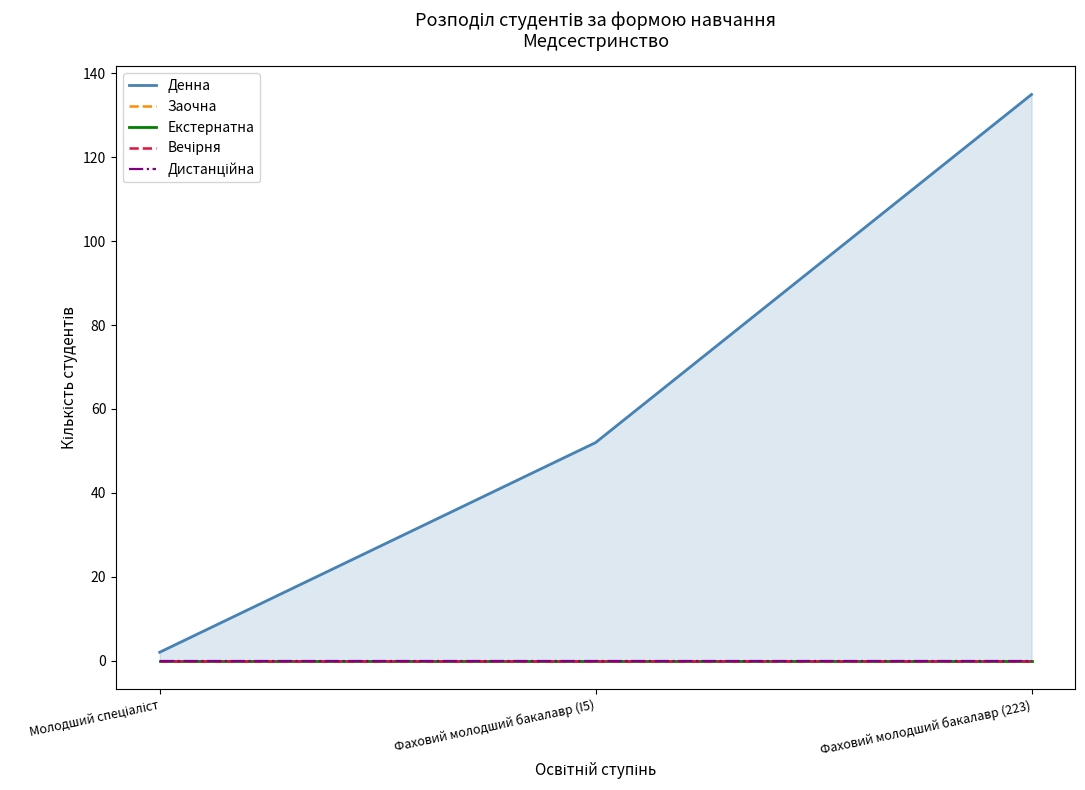

Count the number of categories in the chart.

3